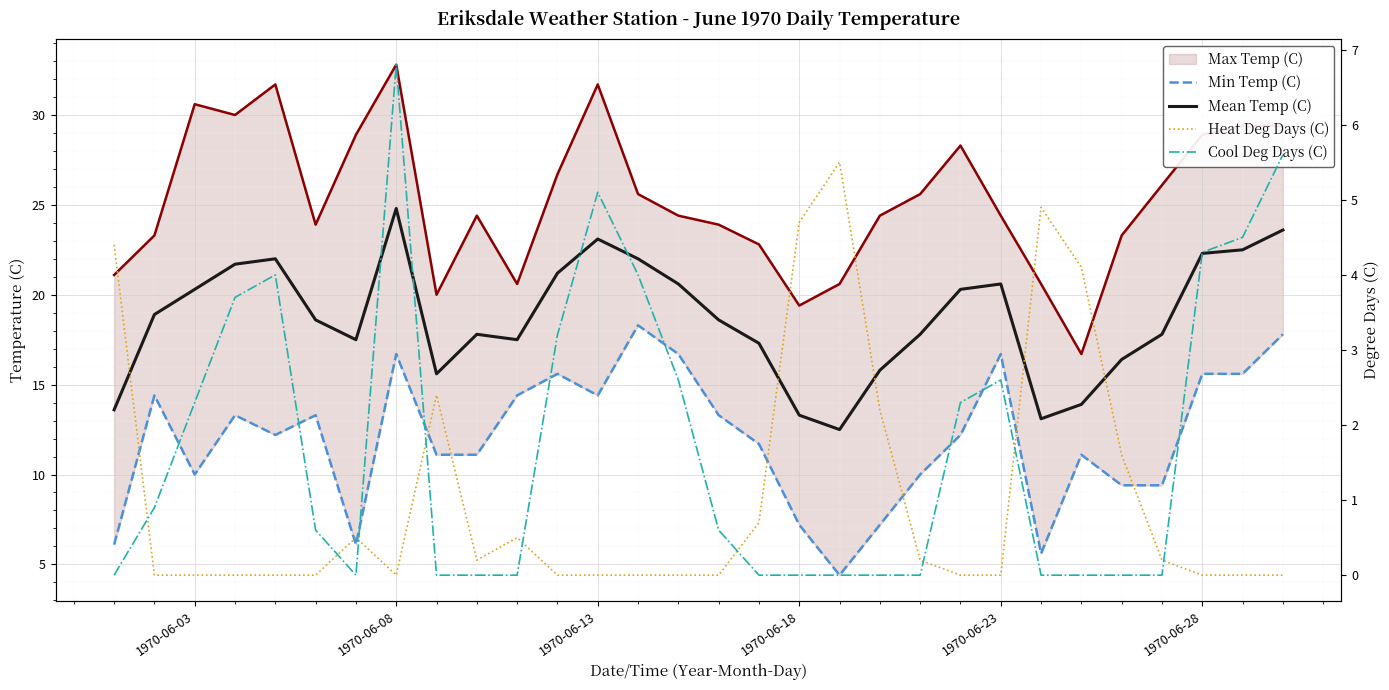

What is the highest value of the Min Temp (C) series?

18.3